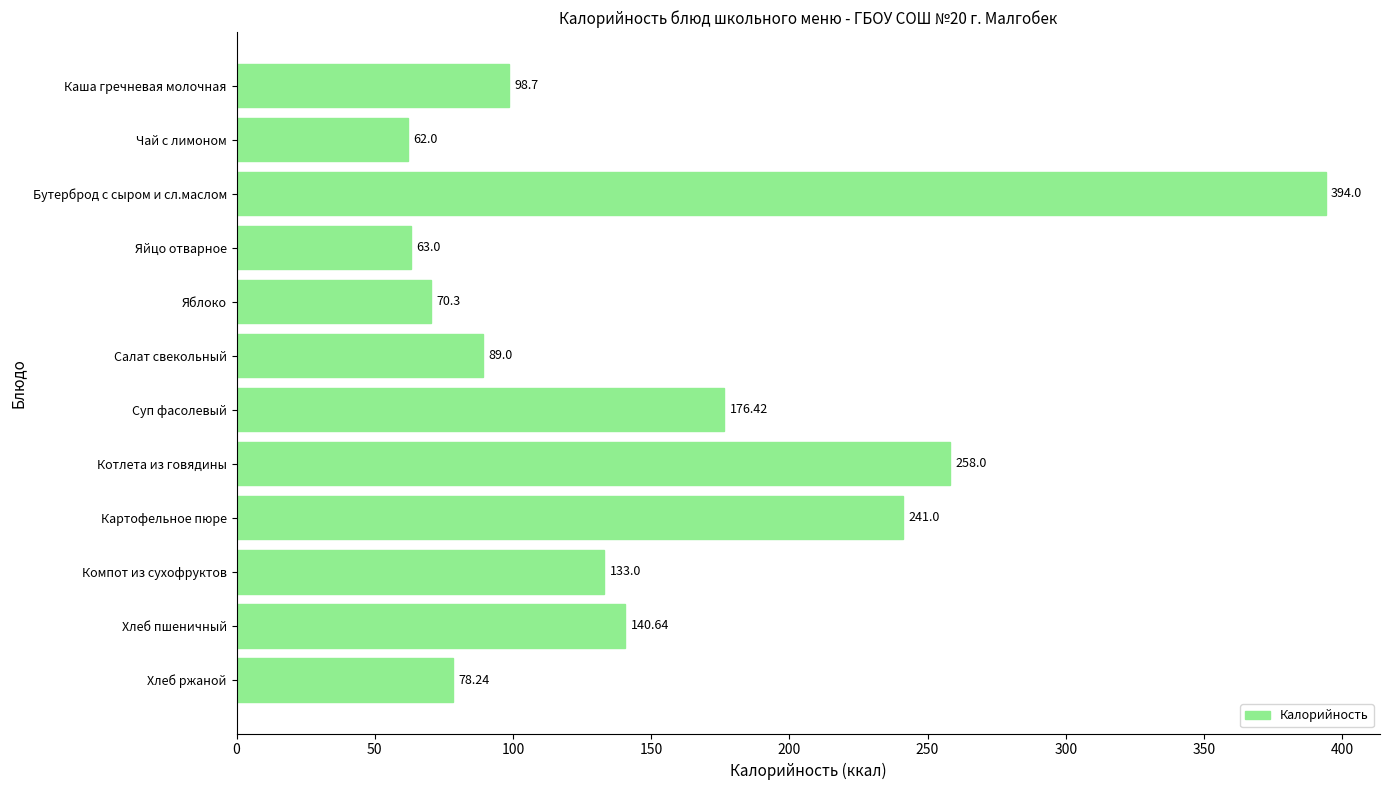

How many series are shown in this chart?

1